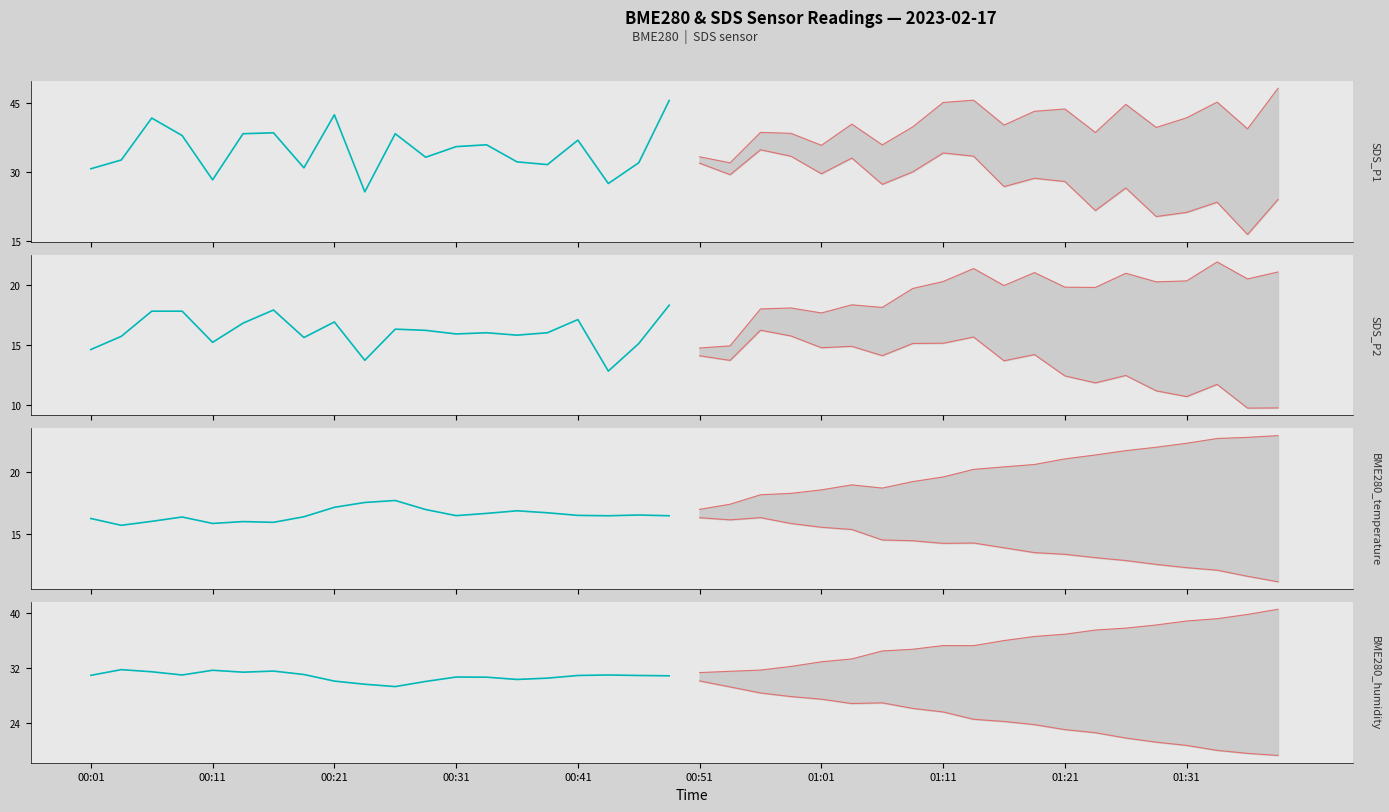

Which series has the largest total across all categories?

SDS_P1